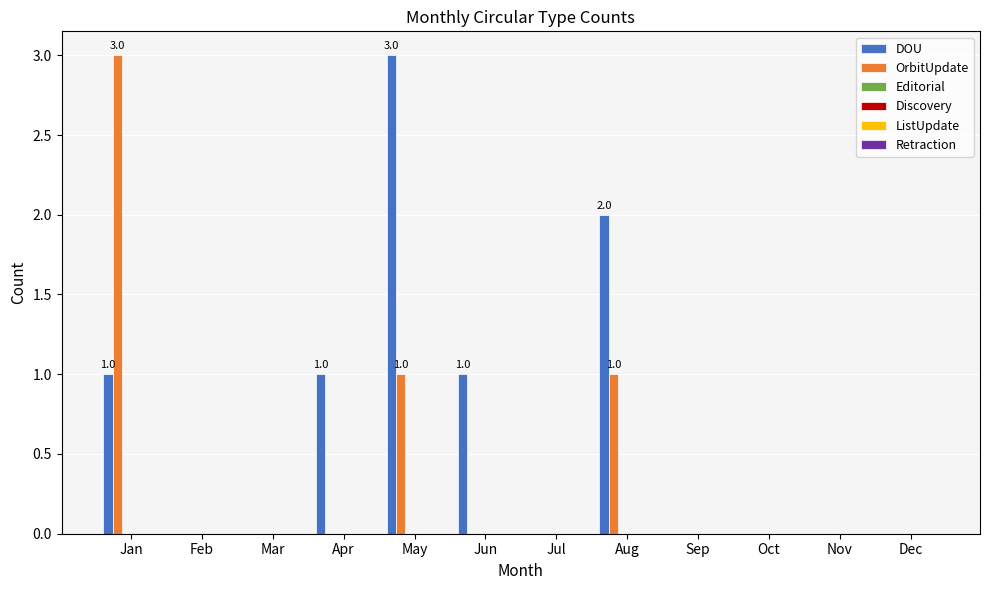

Which series has the largest total across all categories?

DOU